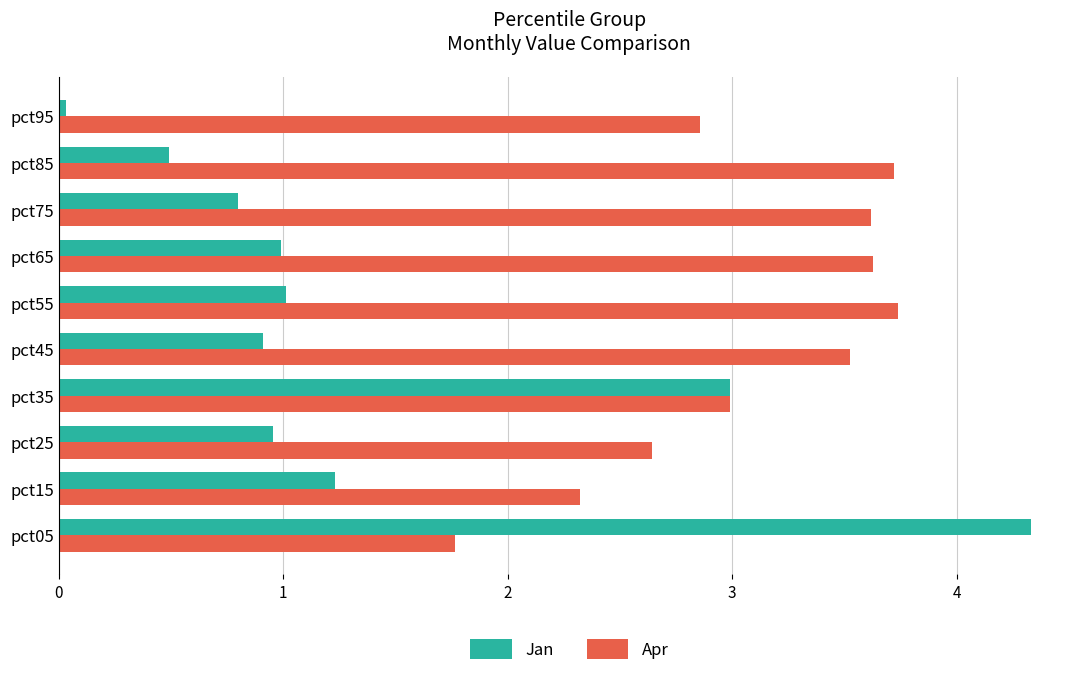

What is the approximate value of Jan at pct45?

0.9